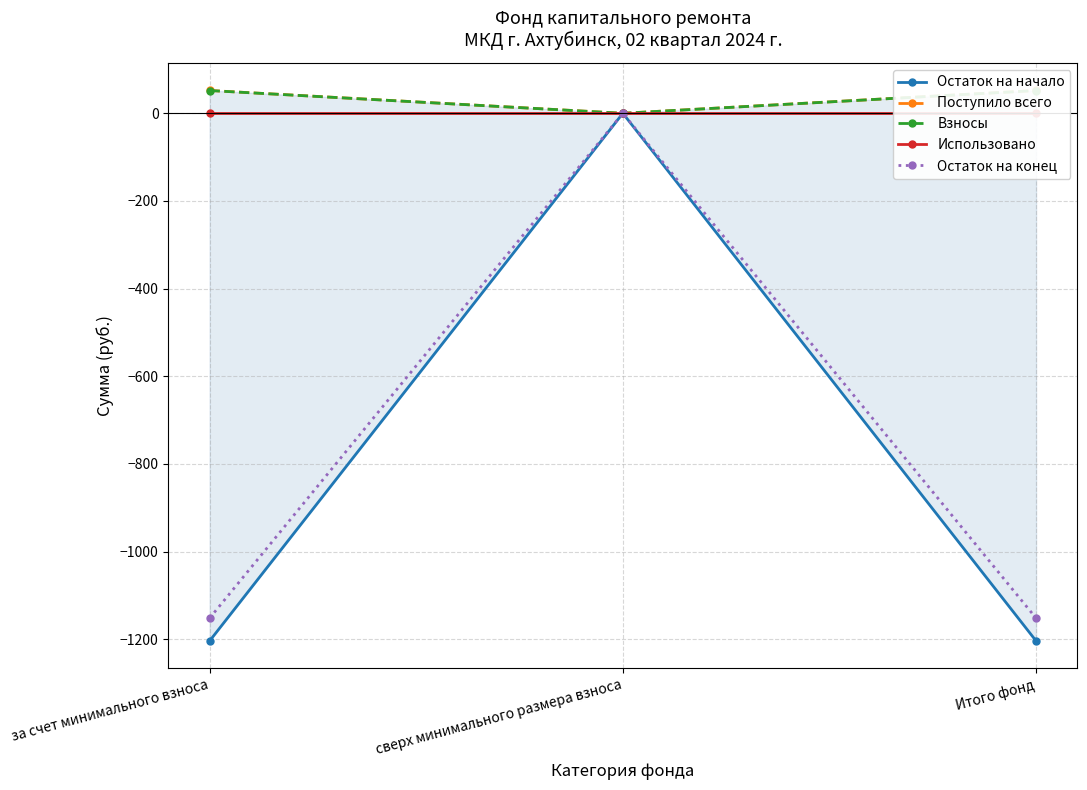

What is the lowest value of the Остаток на конец series?

-1152.1